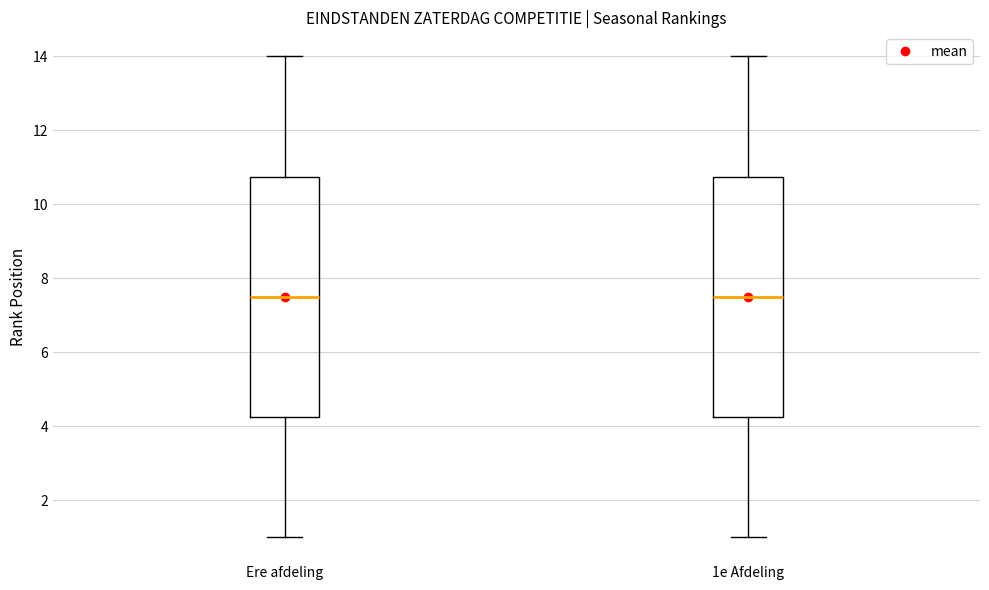

Reading left to right, read every box against the y-axis: the position of its median line, the range the box covers, and the ends of its whiskers. The values are not printed on the chart, so give them approximately, as read against the axis.

Ere afdeling: median 7.6, box 4.2 to 10.8, whiskers 1.0 to 14.0
1e Afdeling: median 7.6, box 4.2 to 10.8, whiskers 1.0 to 14.0